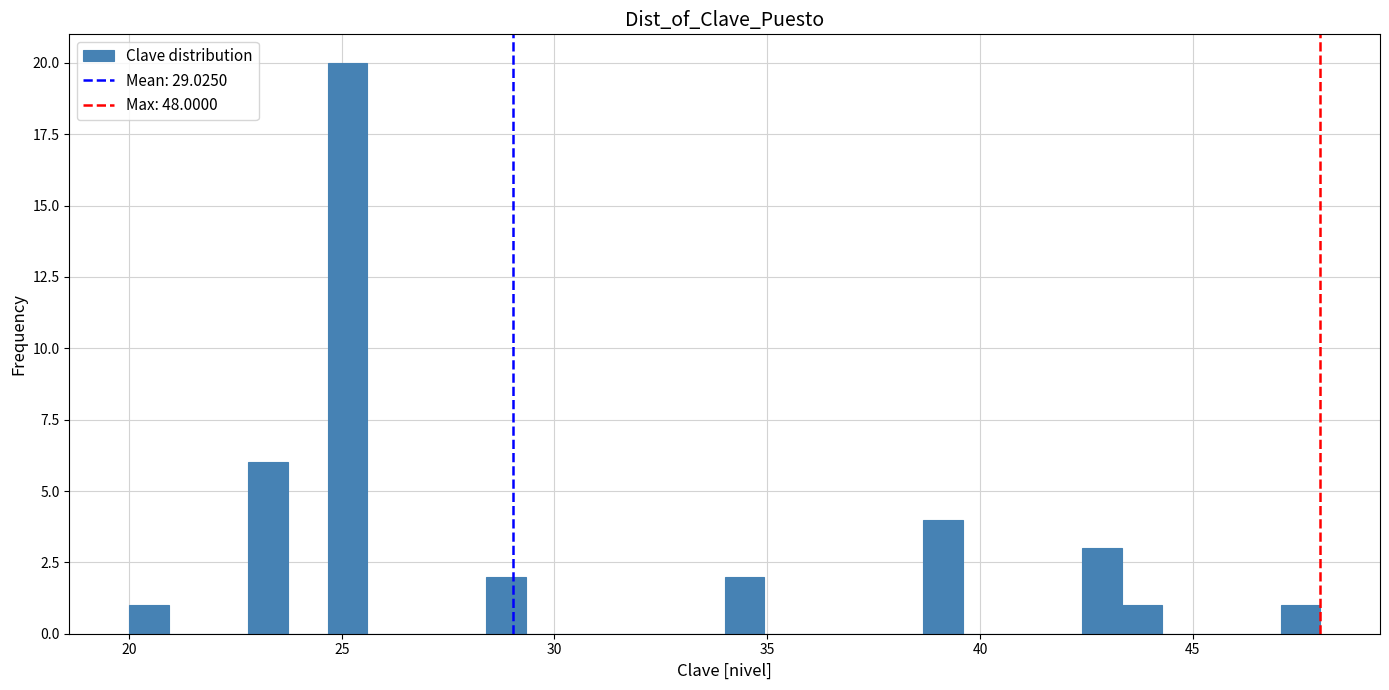

Read against the x-axis, roughly where is the centre of the tallest bar?

25.0